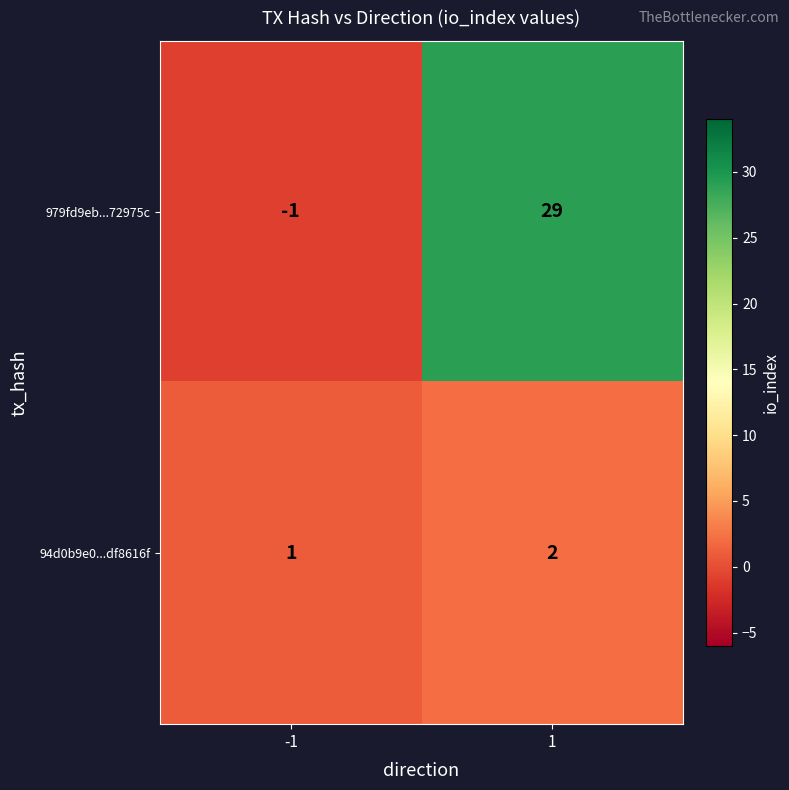

What is the maximum value shown in the chart?

29